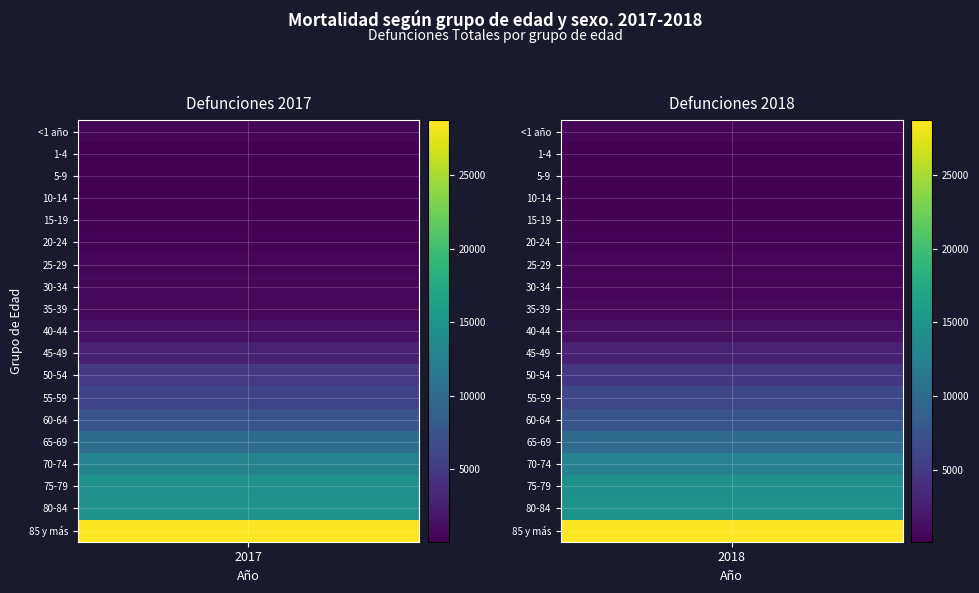

At which category is the sum across all series the highest?

2018